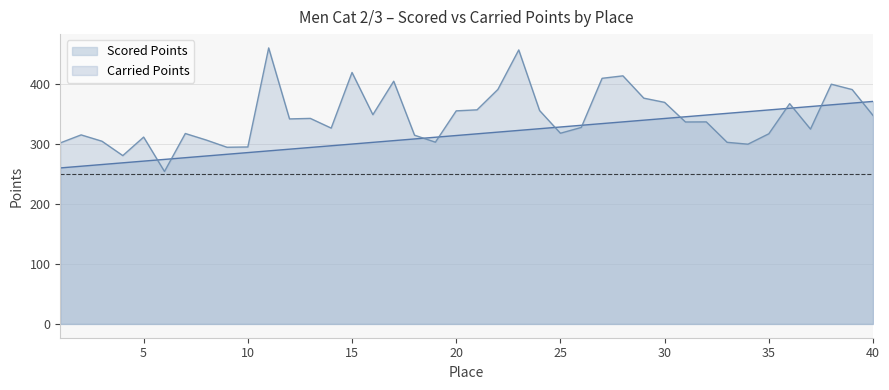

Count the number of categories in the chart.

40